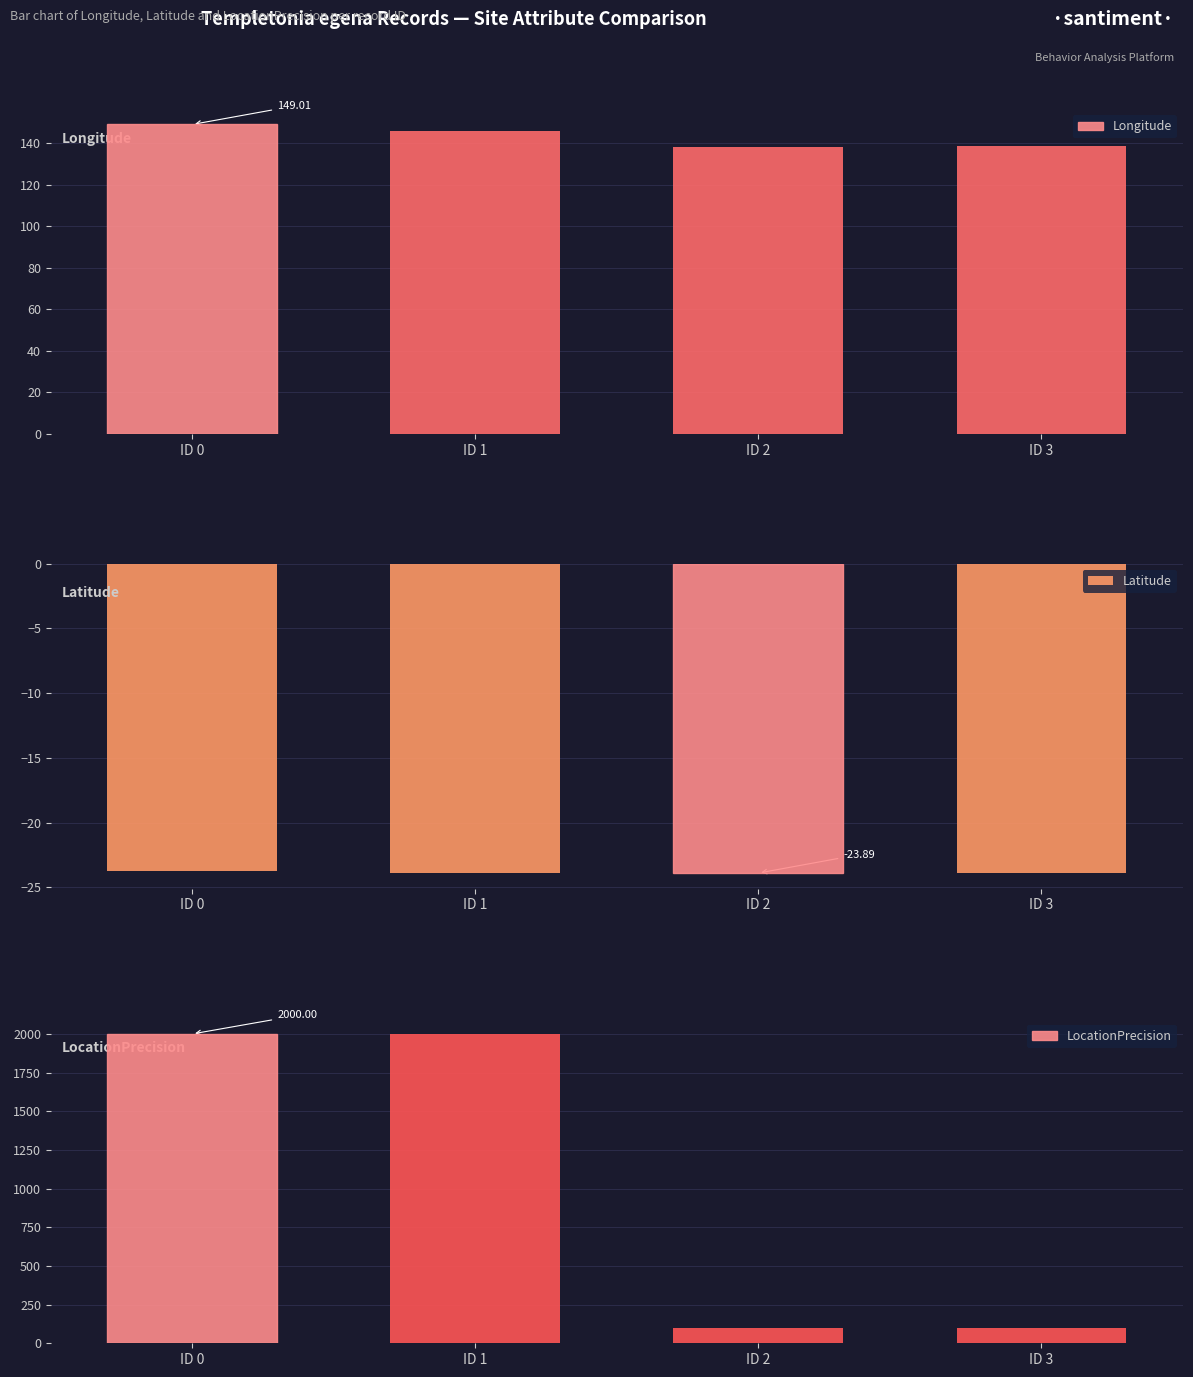

Which series has the widest spread of values?

LocationPrecision